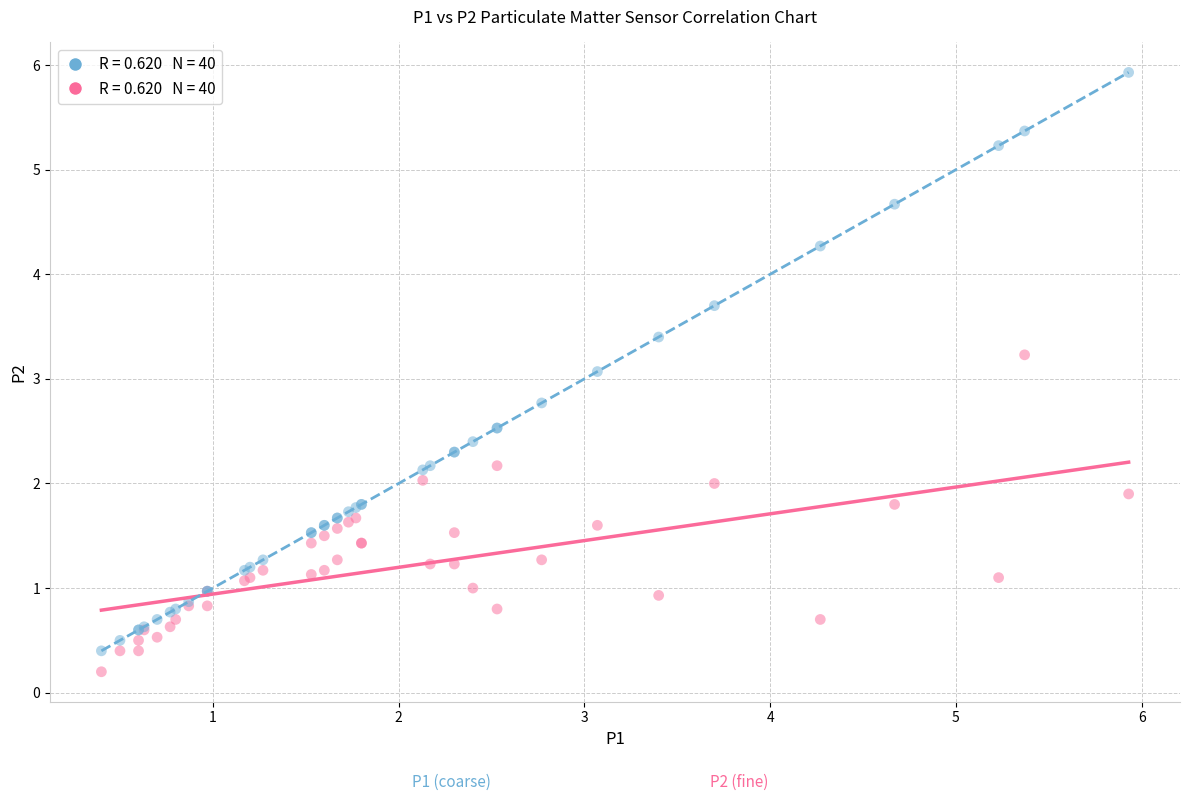

Across all series, what Y value is closest to 3?

3.1